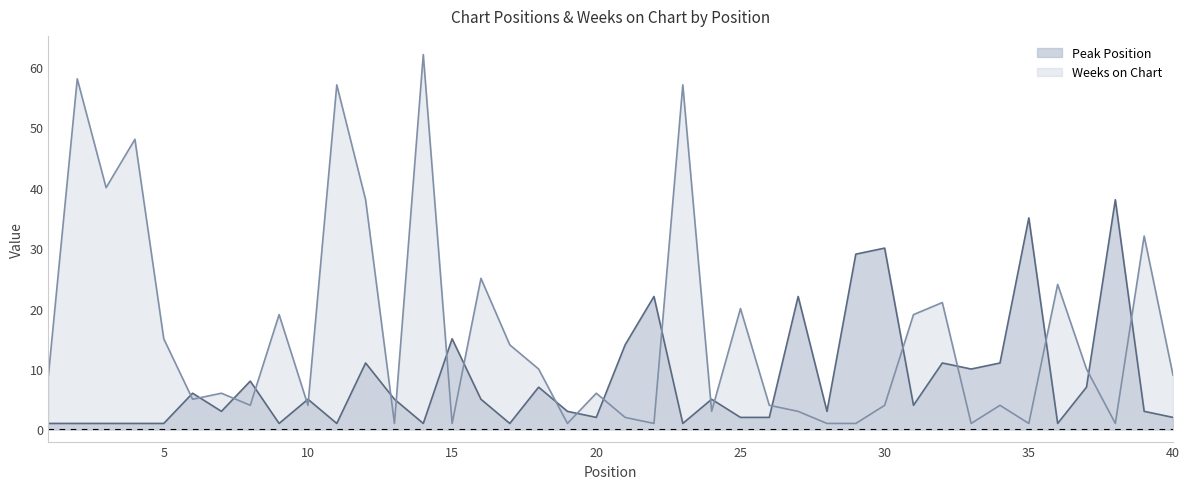

What is the sum of the Weeks on Chart values at 14 and 1?

71